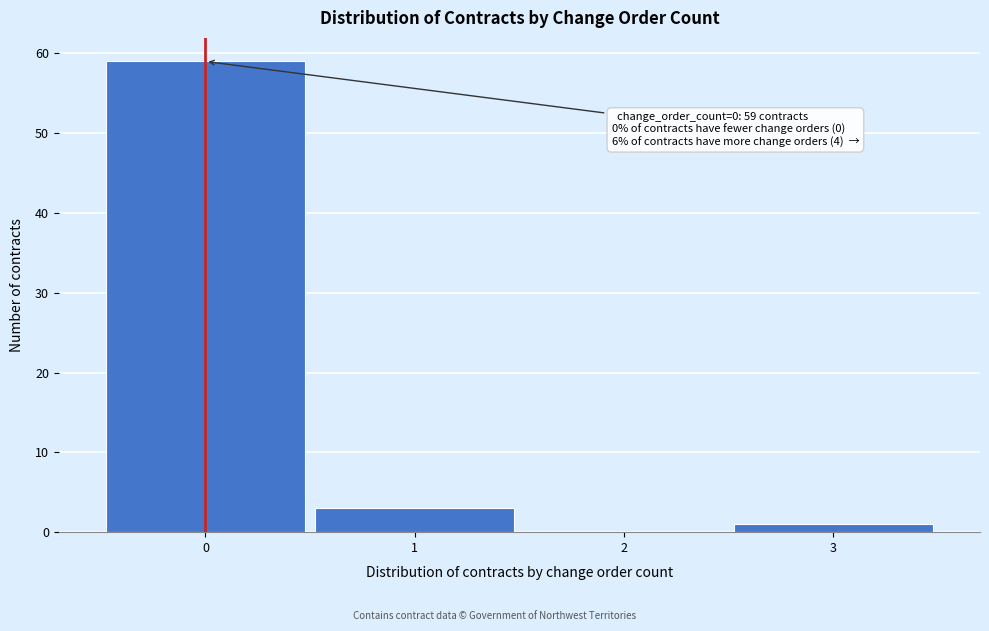

Over which range of the x-axis is the bar tallest?

-0.5 to 0.5